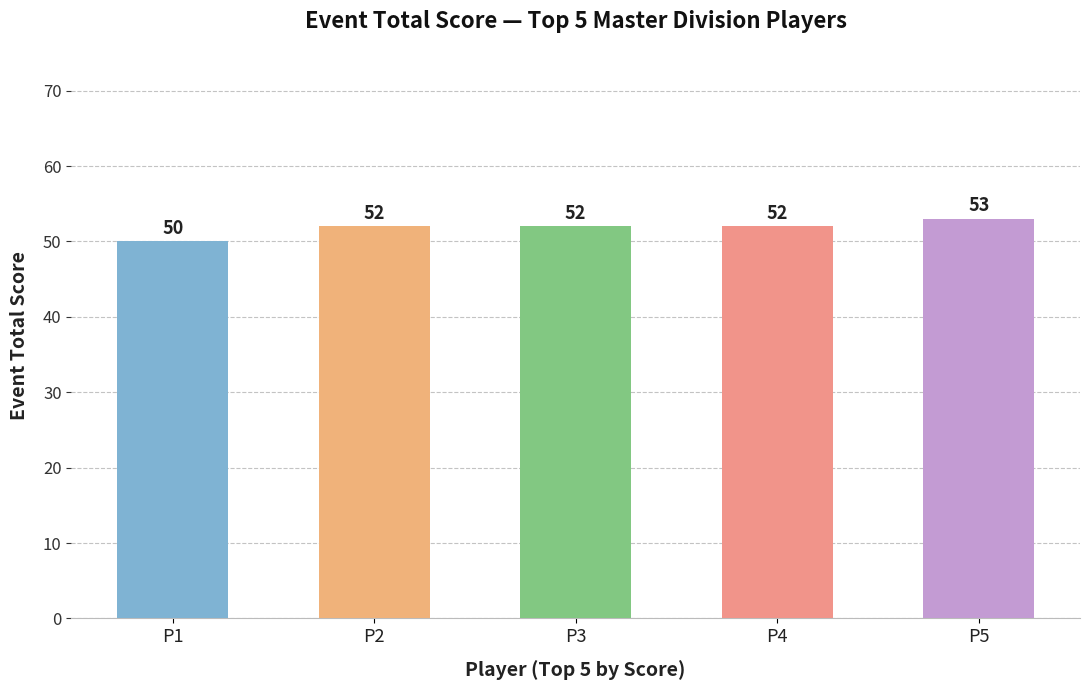

The value at P5 is 53. True or false?

True